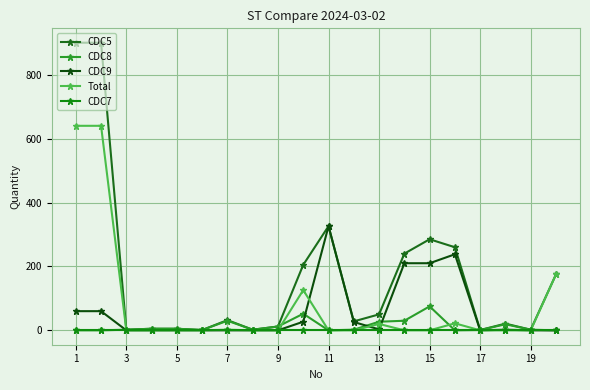

At how many categories does at least one series exceed 858?

2